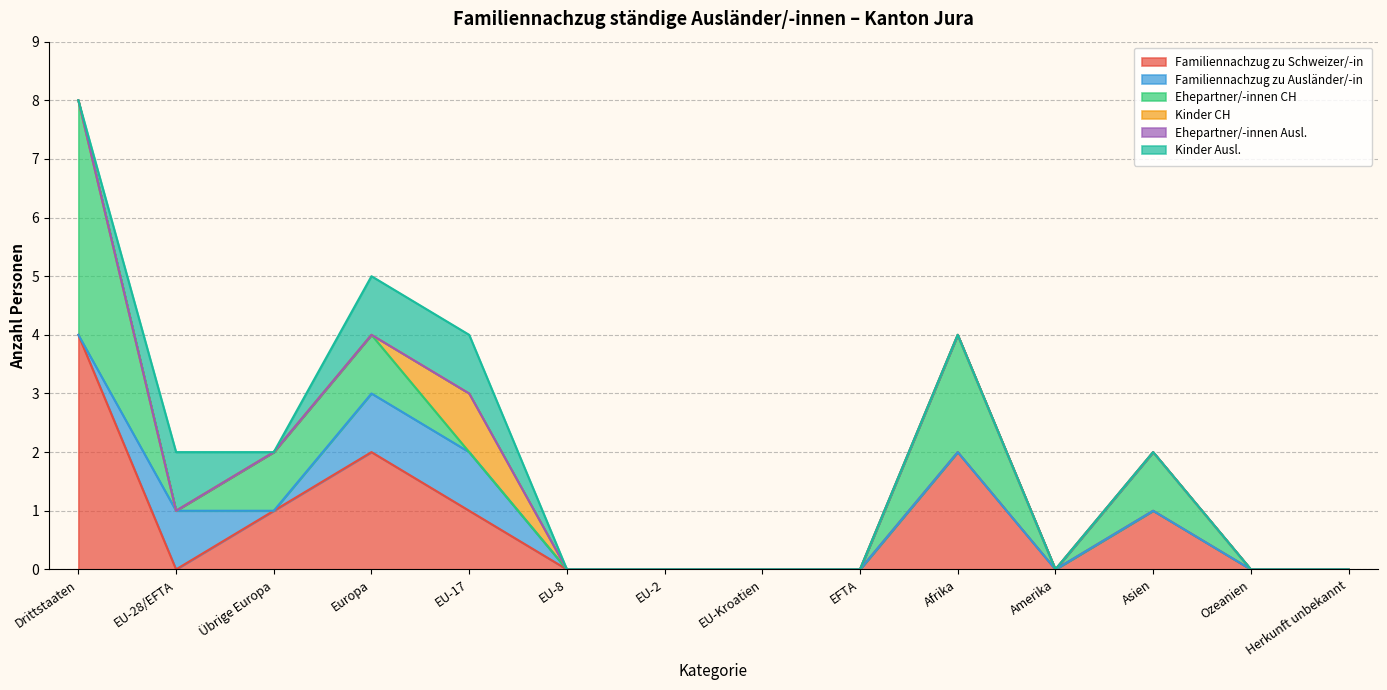

True or false: Familiennachzug zu Ausländer/-in has a value of 0 at Drittstaaten.

True